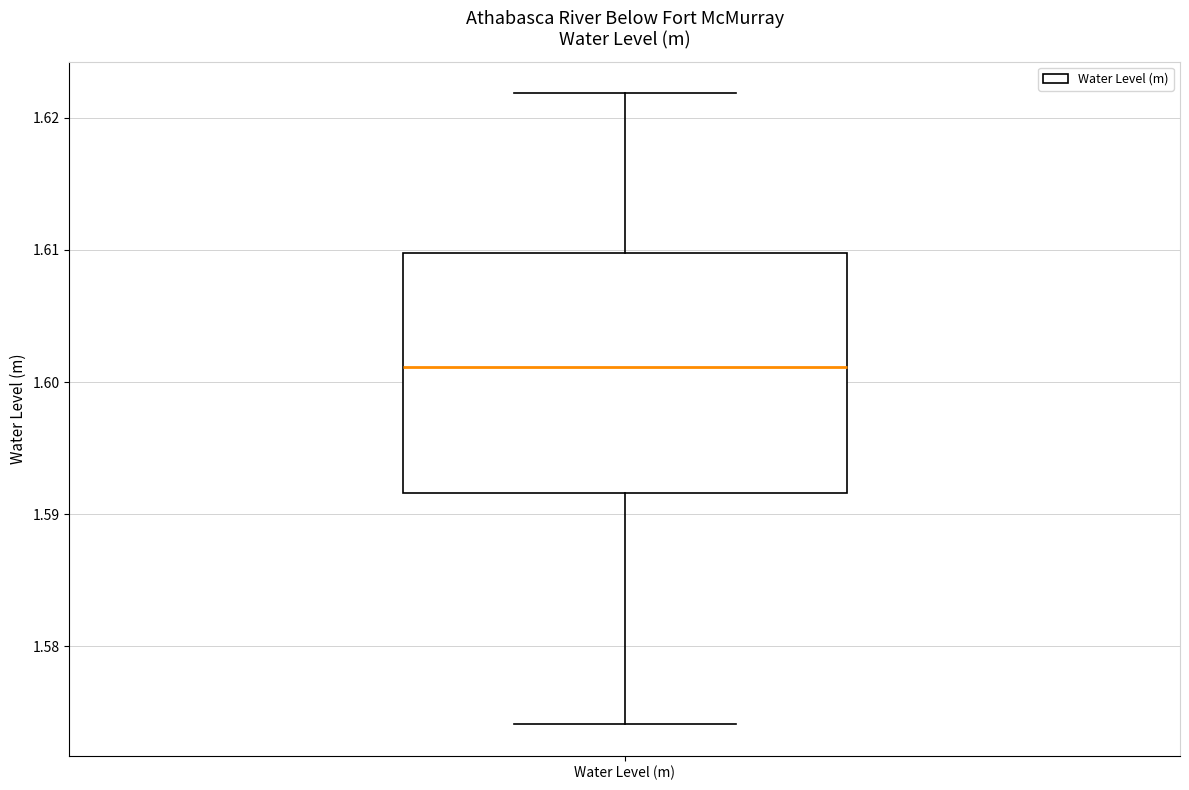

Where does the lower whisker of the box for Water Level (m) end on the y-axis? The values are not printed on the chart, so give them approximately, as read against the axis.

1.574